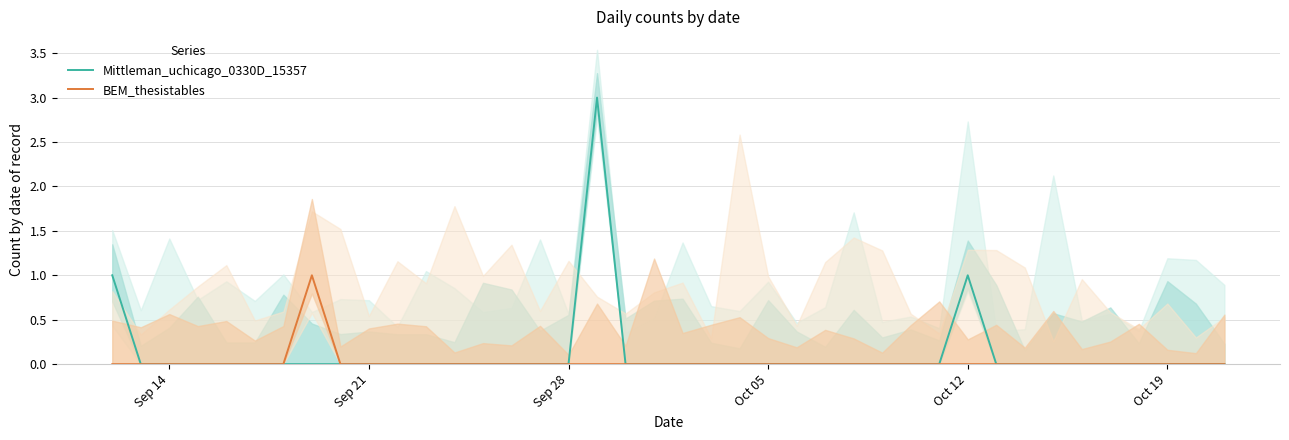

How many data points in BEM_thesistables are above 0?

1